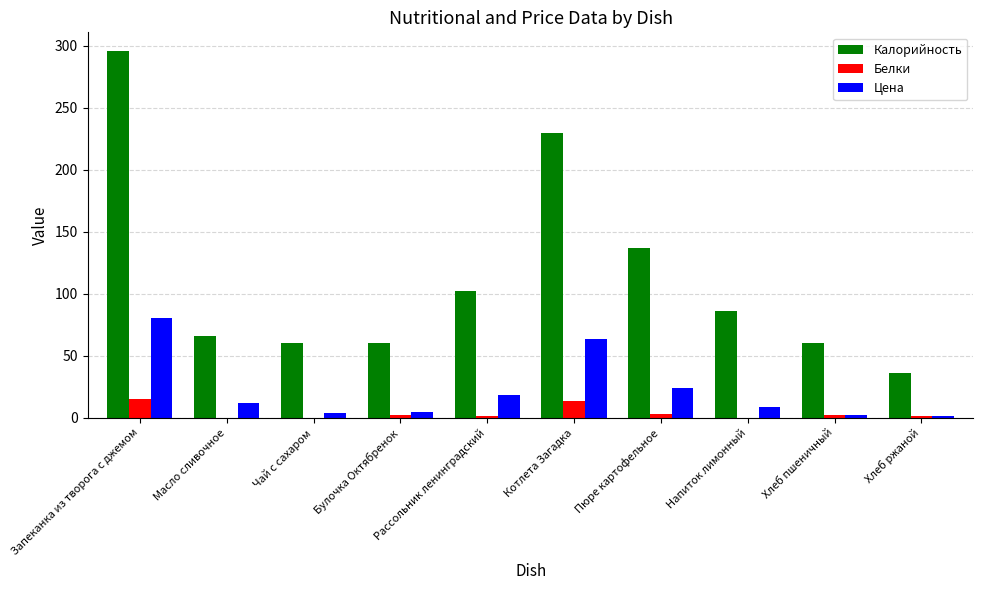

At which label is Цена closest to 41?

Пюре картофельное